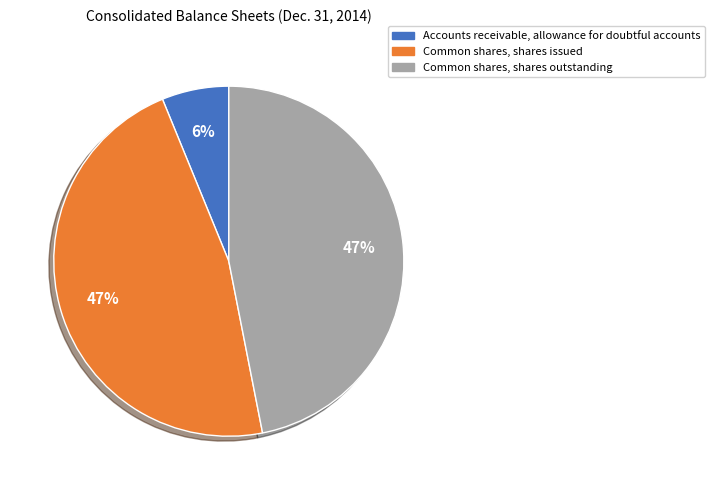

What is the ratio of the value at Common shares, shares issued to the value at Common shares, shares outstanding?

1.0